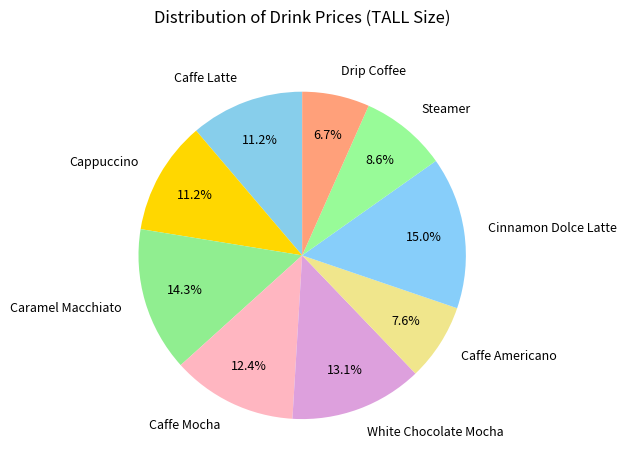

Which slice is the largest?

Cinnamon Dolce Latte